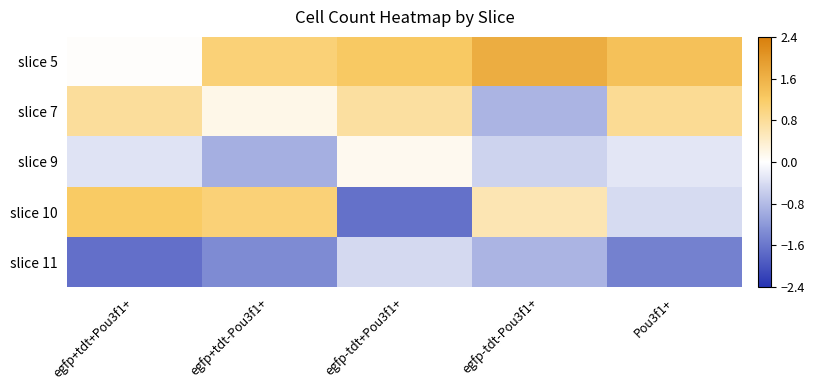

What is the greatest value displayed?

1.7